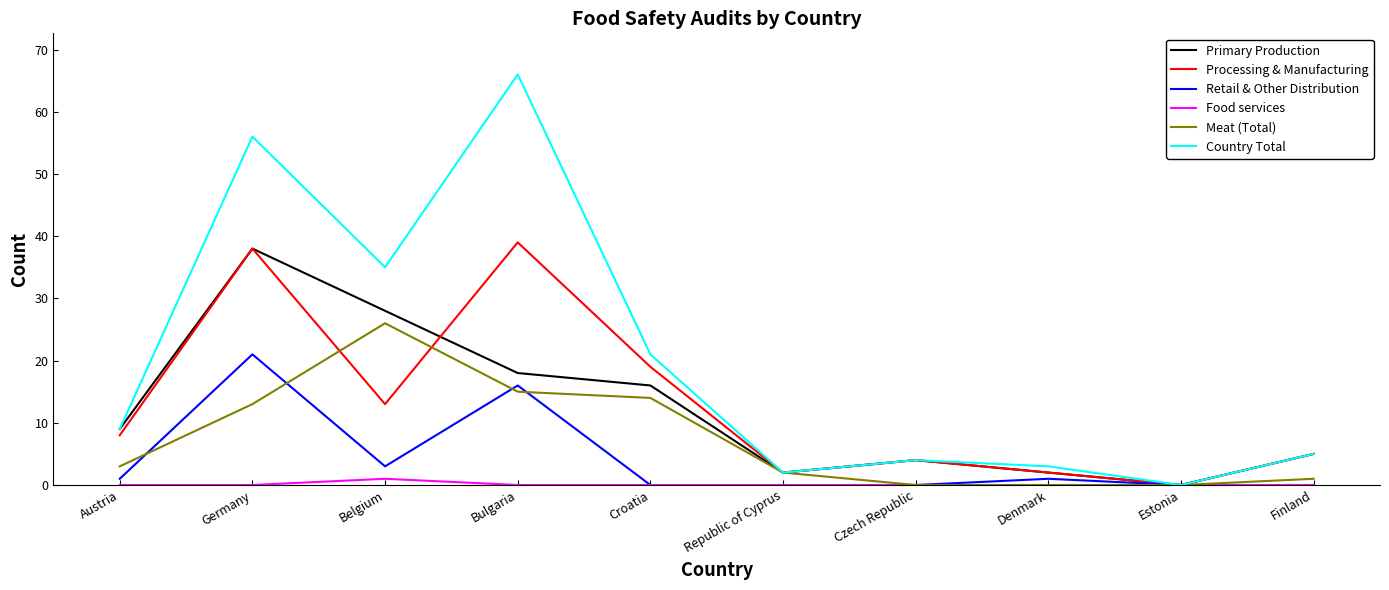

At which category is the sum across all series the highest?

Germany